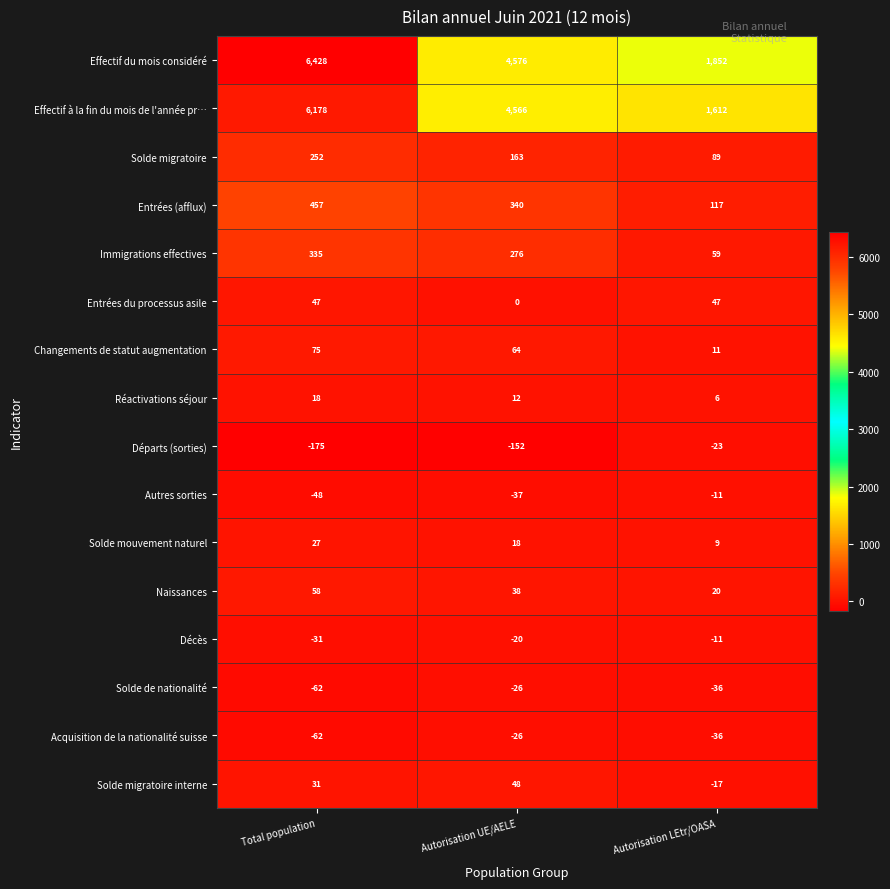

Which series has the largest total across all categories?

Effectif du mois considéré